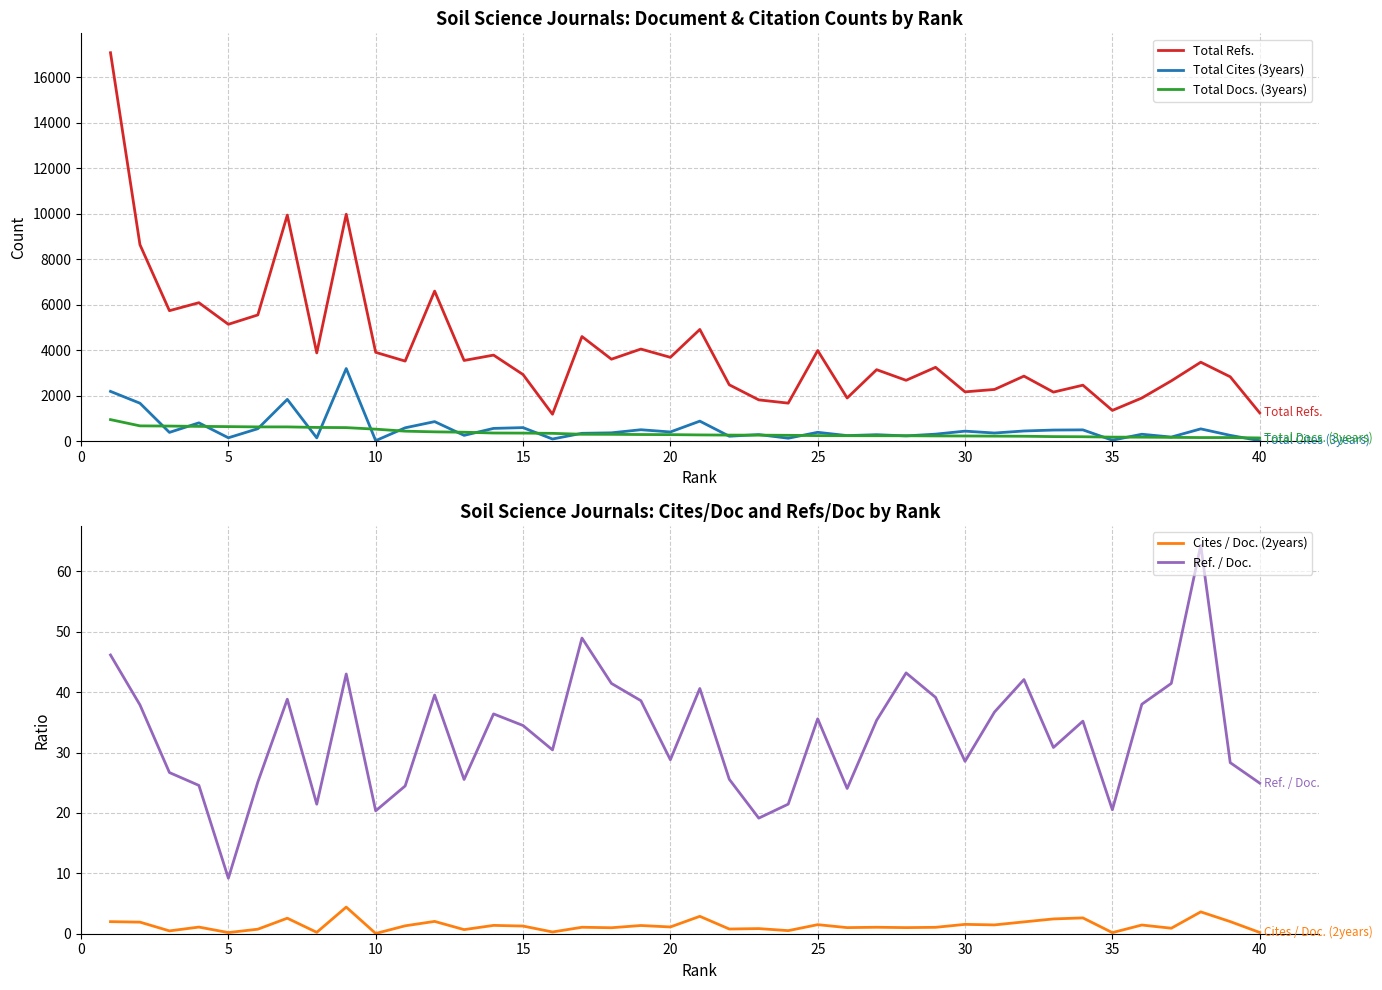

The Total Refs. series shows 7288.3 at 25. True or false?

False